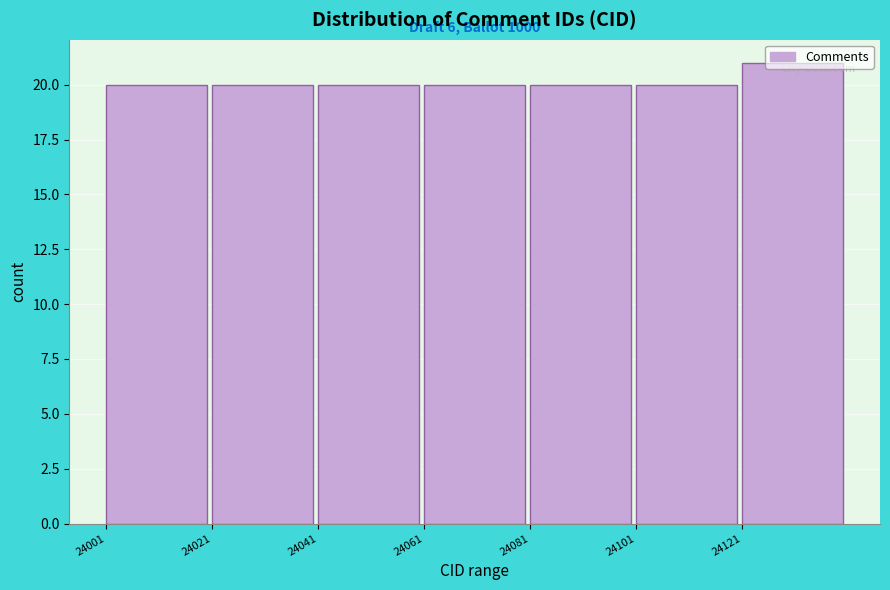

Which range on the x-axis has the tallest bar?

24121 to 24141